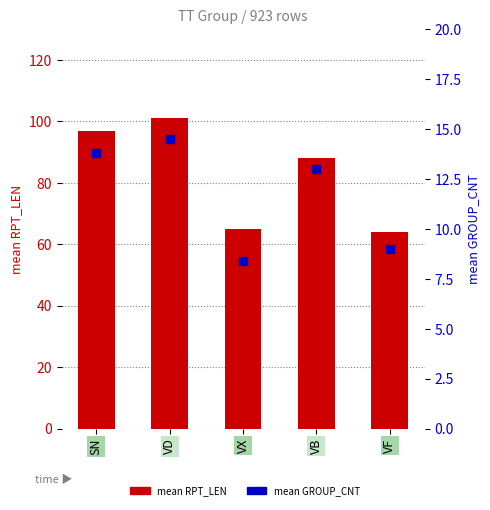

At which category is the sum across all series the highest?

VD